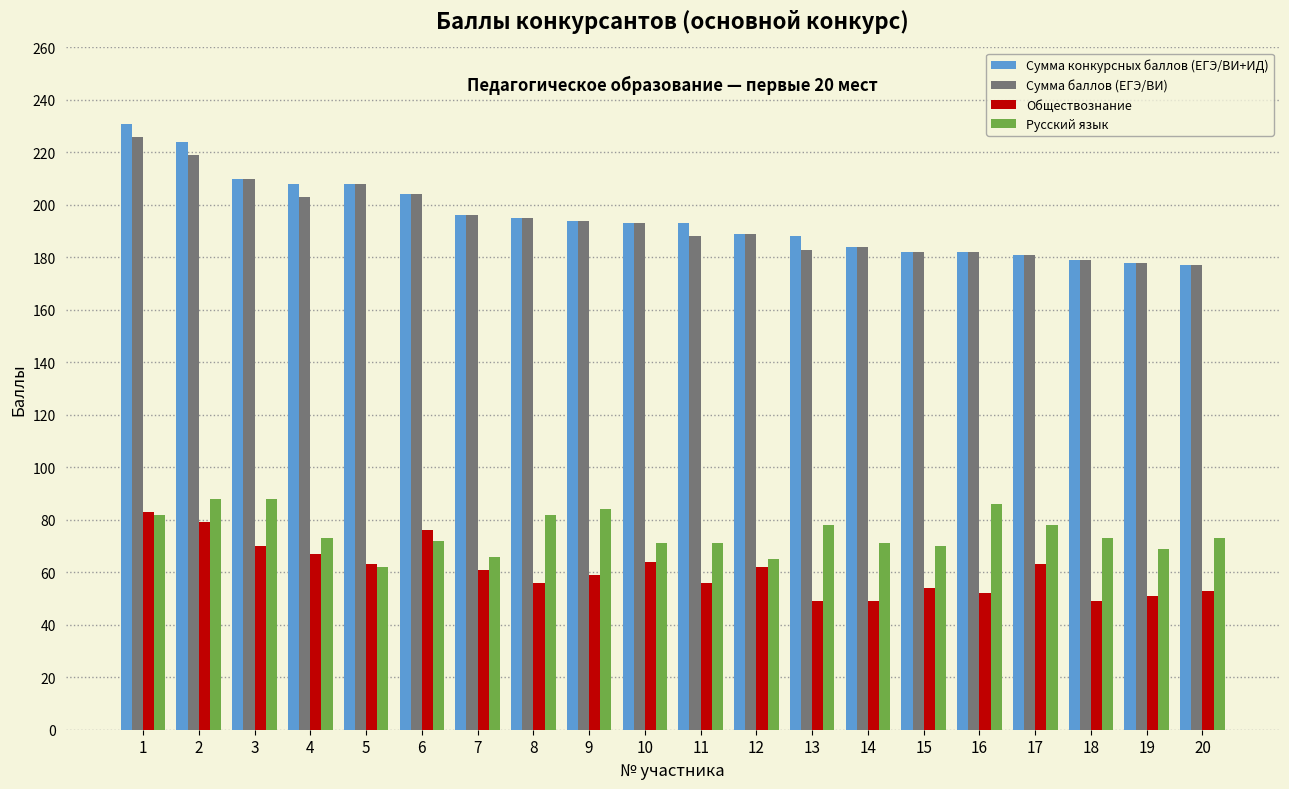

Does the chart contain any negative values?

No